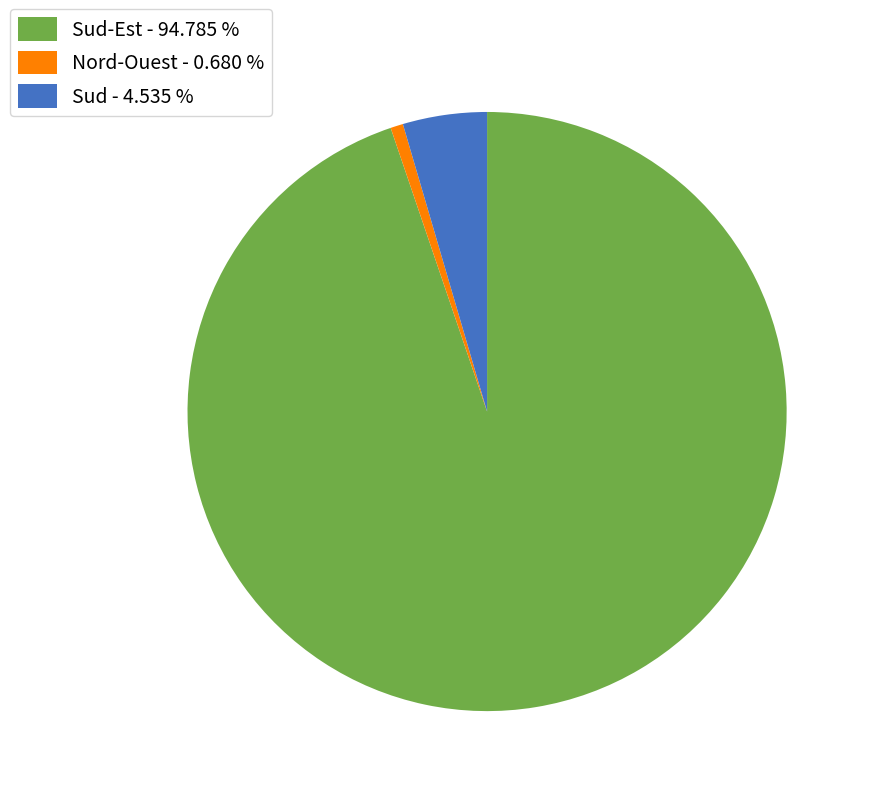

Do Sud - 4.535 % and Sud-Est - 94.785 % together represent more than half of the pie?

Yes